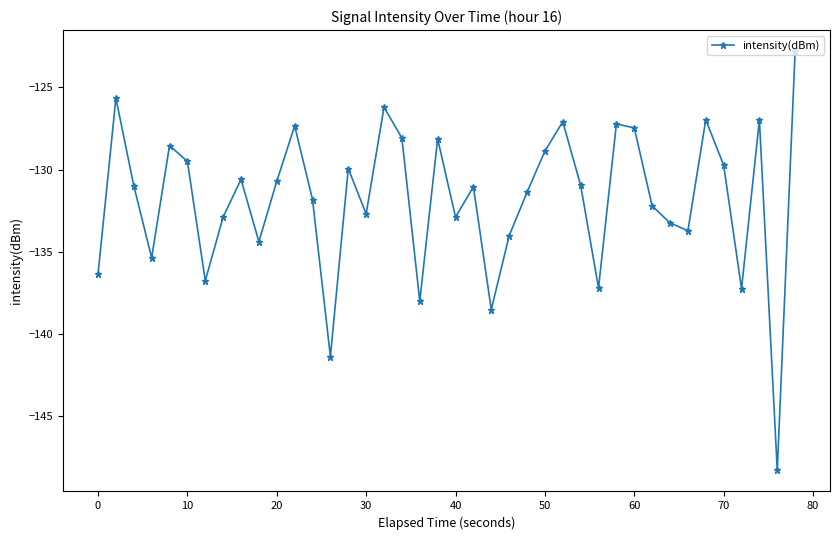

How many points are lower than both their immediate neighbors (excluding endpoints)?

12